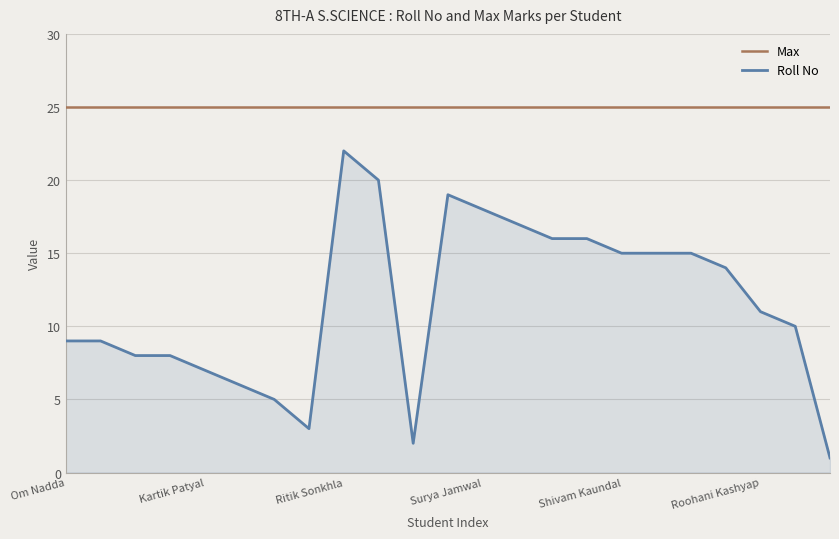

What is the difference between the maximum and minimum values in the Roll No series?

21